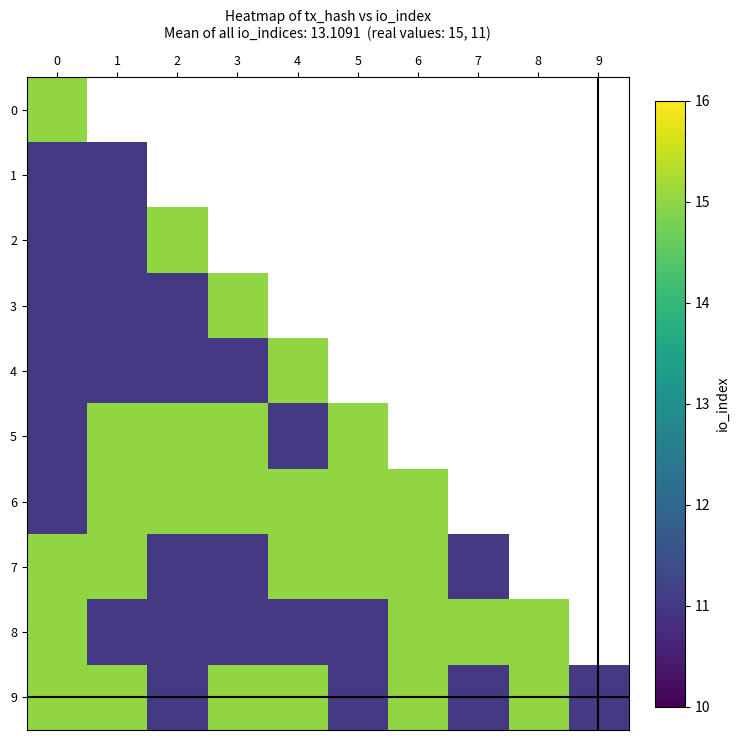

What is the difference between the maximum and minimum values in the 4 series?

4.0